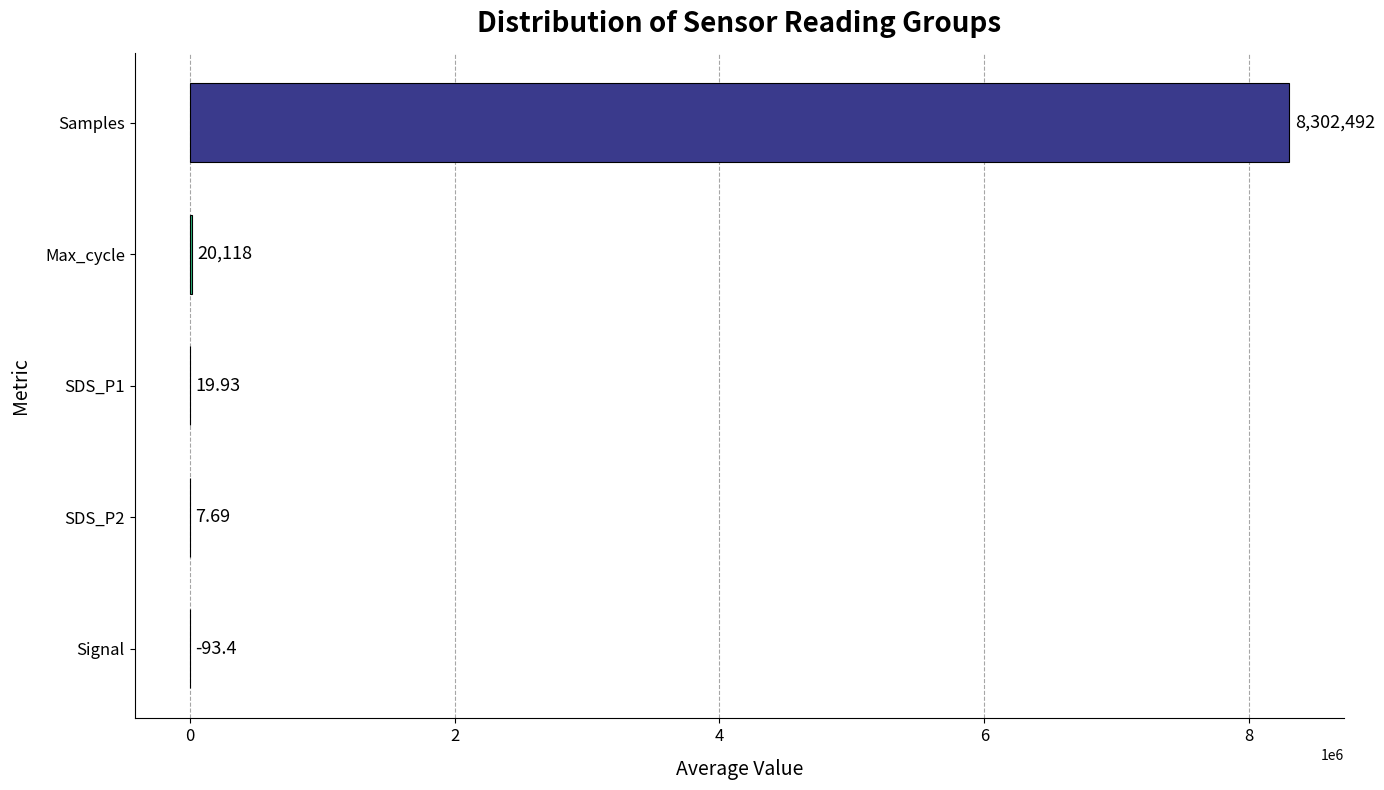

Where is the data nearest to the value 4151199?

Max_cycle